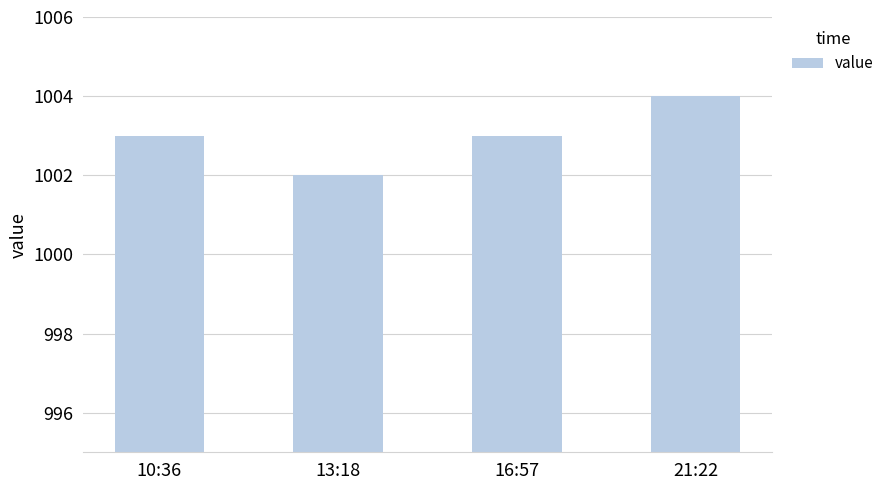

How many distinct data groups are displayed?

1